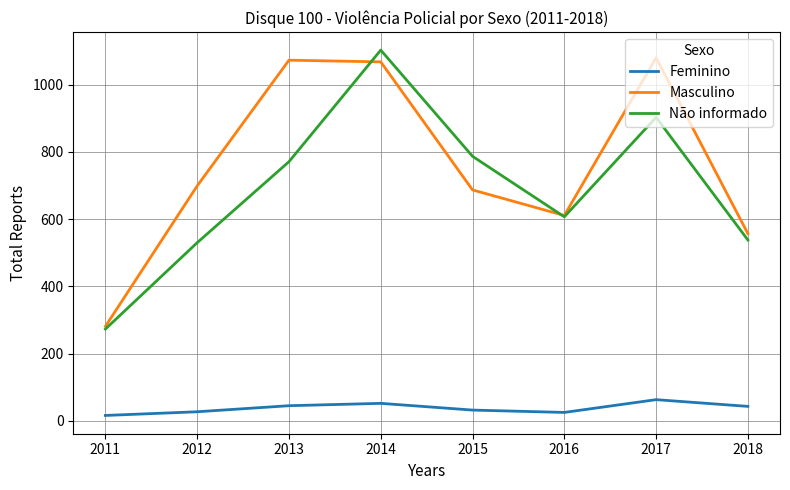

The Não informado series shows 273 at 2011. True or false?

True